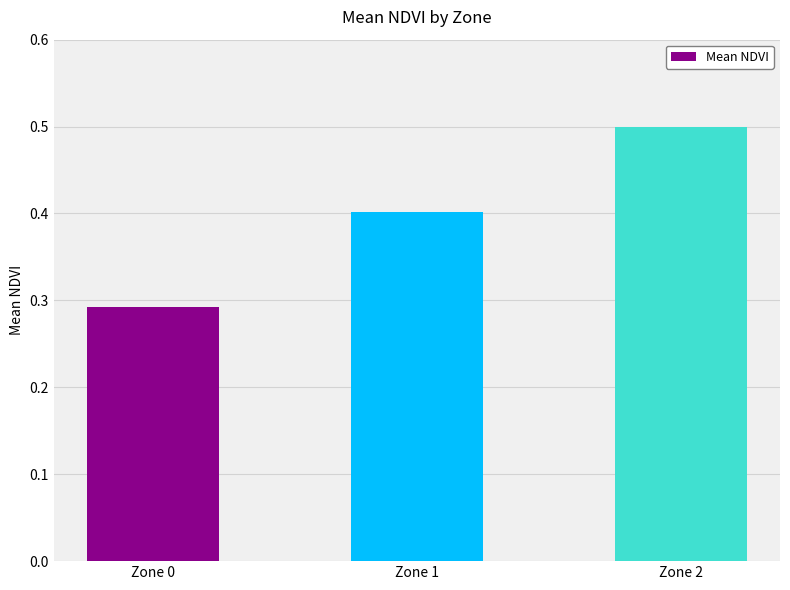

List the labels in order of value, smallest first.

Zone 0, Zone 1, Zone 2